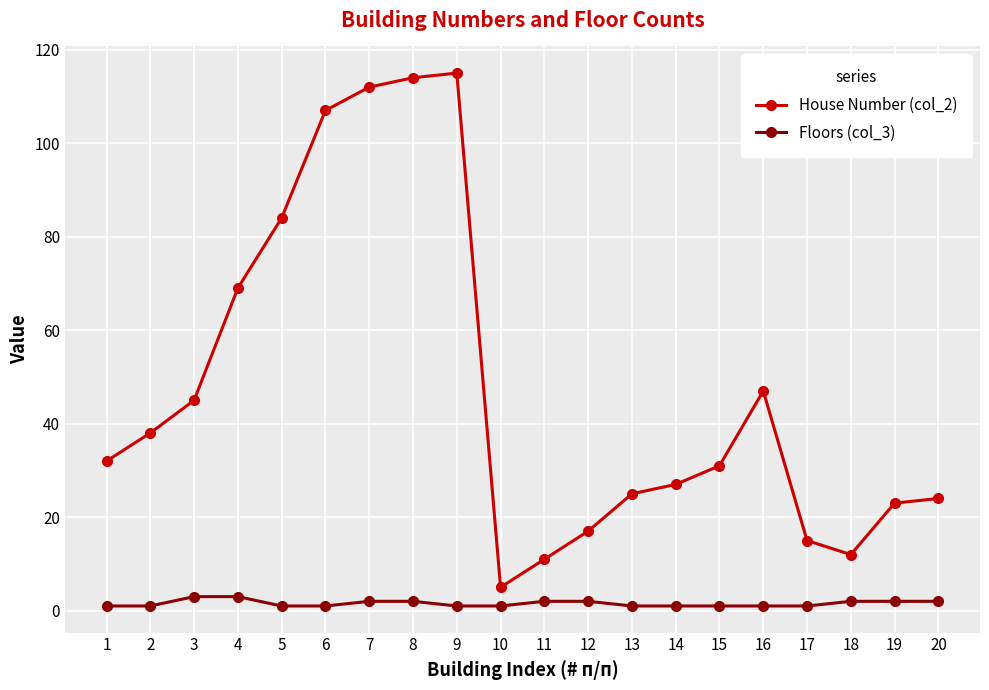

True or false: Floors (col_3) and House Number (col_2) intersect in this chart.

False